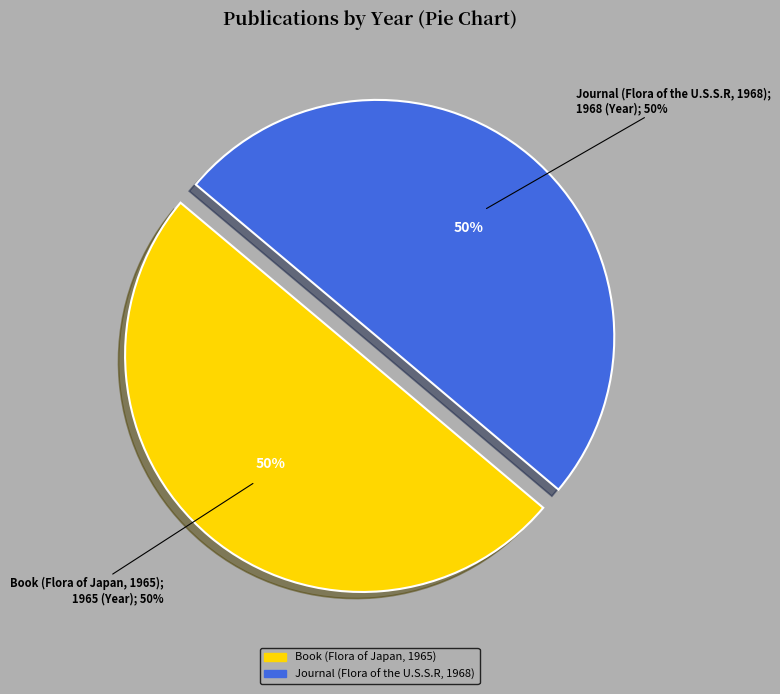

How many slices are in this pie chart?

2